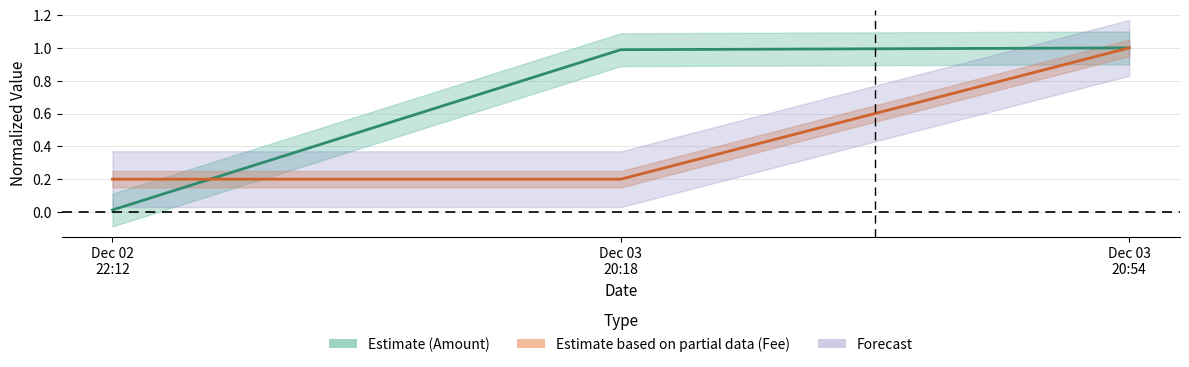

What is the maximum value shown in the chart?

1.0